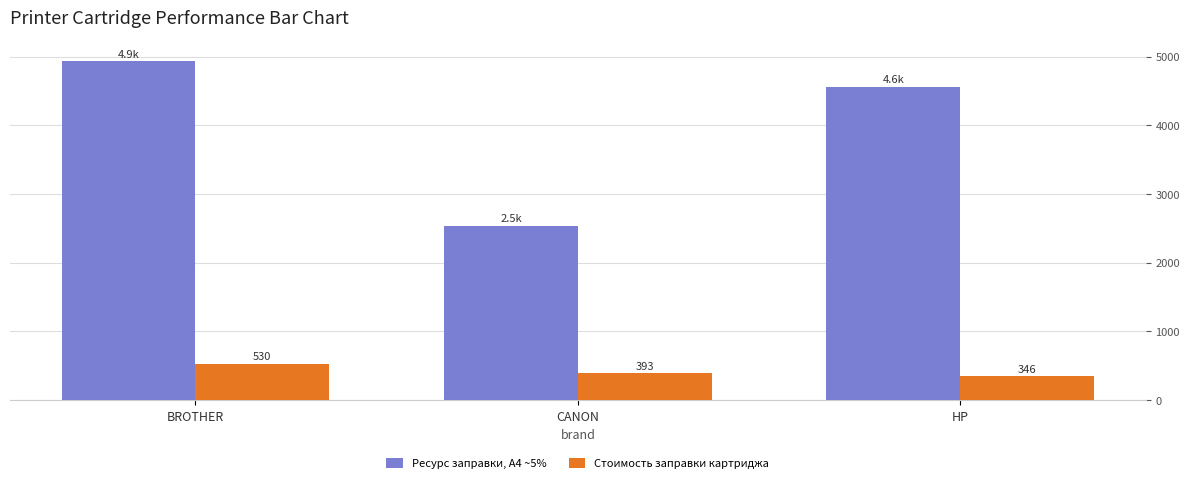

Between CANON and HP, which series saw the biggest shift?

Ресурс заправки, А4 ~5%